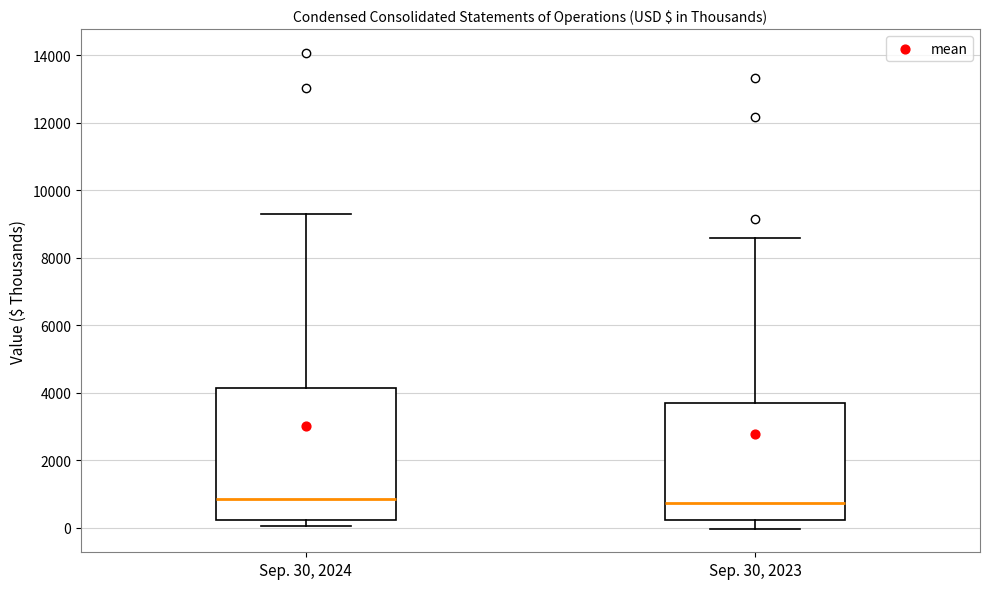

Which box is the tallest, from its lower edge to its upper edge?

Sep. 30, 2024